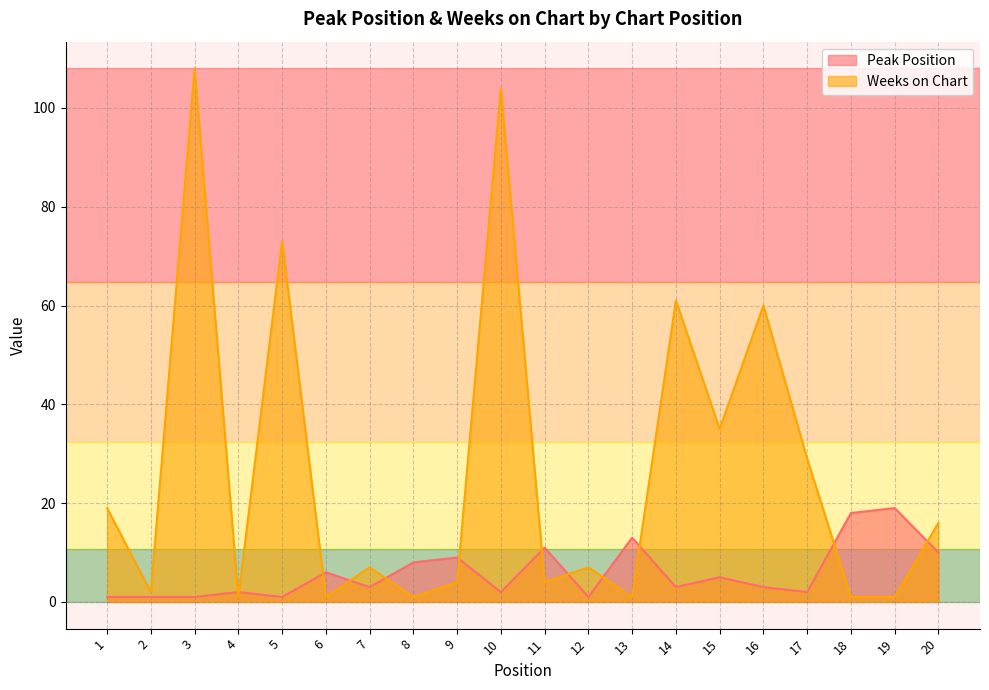

Reading left to right, transcribe all the data shown in this chart.

Peak Position: 1=1	2=1	3=1	4=2	5=1	6=6	7=3	8=8	9=9	10=2	11=11	12=1	13=13	14=3	15=5	16=3	17=2	18=18	19=19	20=10
Weeks on Chart: 1=19	2=2	3=108	4=1	5=73	6=1	7=7	8=1	9=4	10=104	11=4	12=7	13=1	14=61	15=35	16=60	17=29	18=1	19=1	20=16